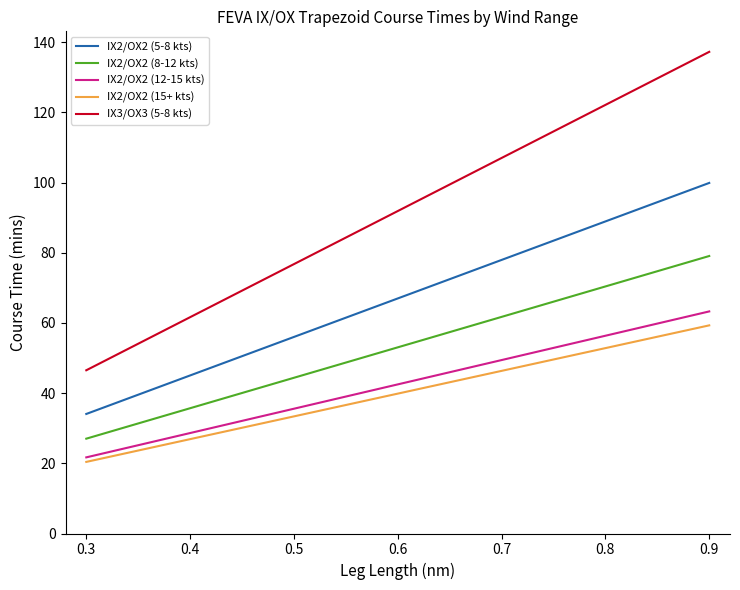

What is the minimum value shown in the chart?

20.4